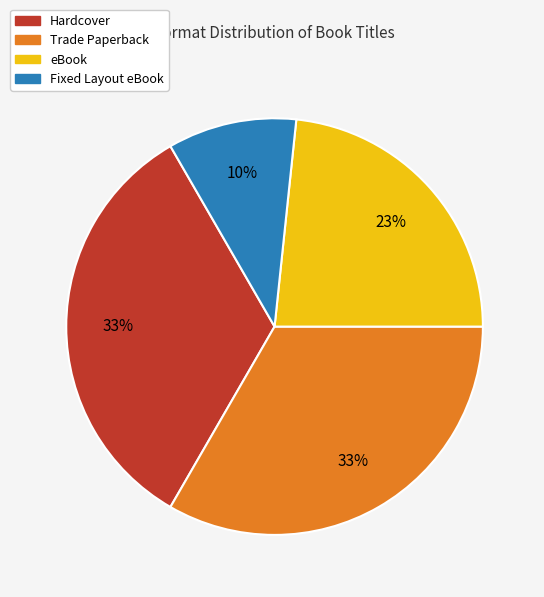

What is the smallest slice in the pie chart?

Fixed Layout eBook